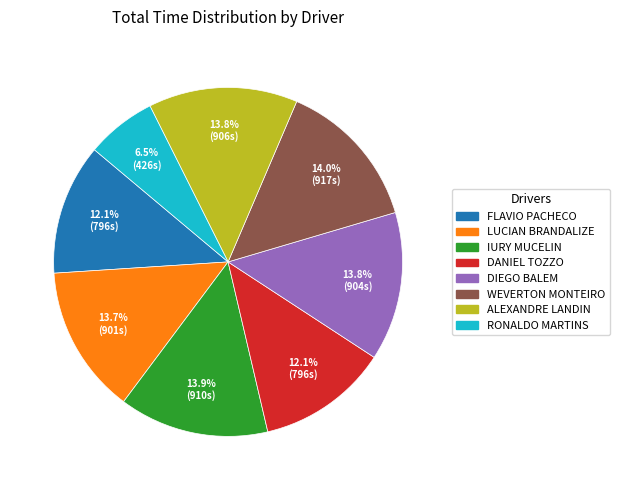

What is the ratio of the value at IURY MUCELIN to the value at DANIEL TOZZO?

1.1